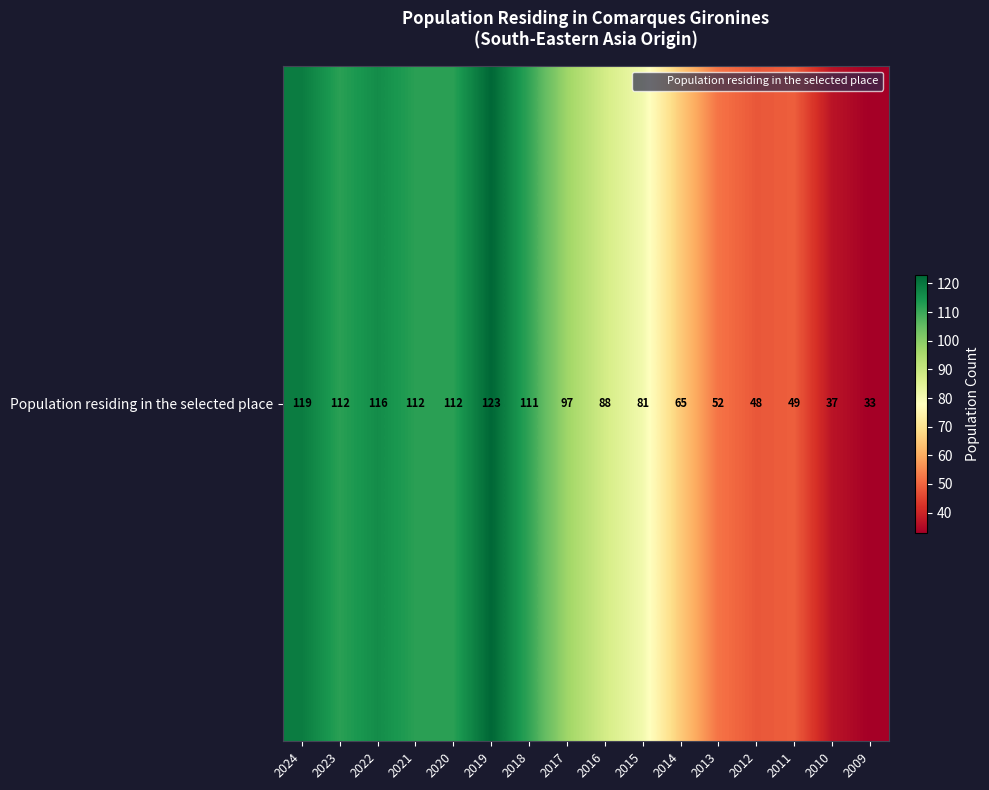

What is the minimum value shown in the chart?

33